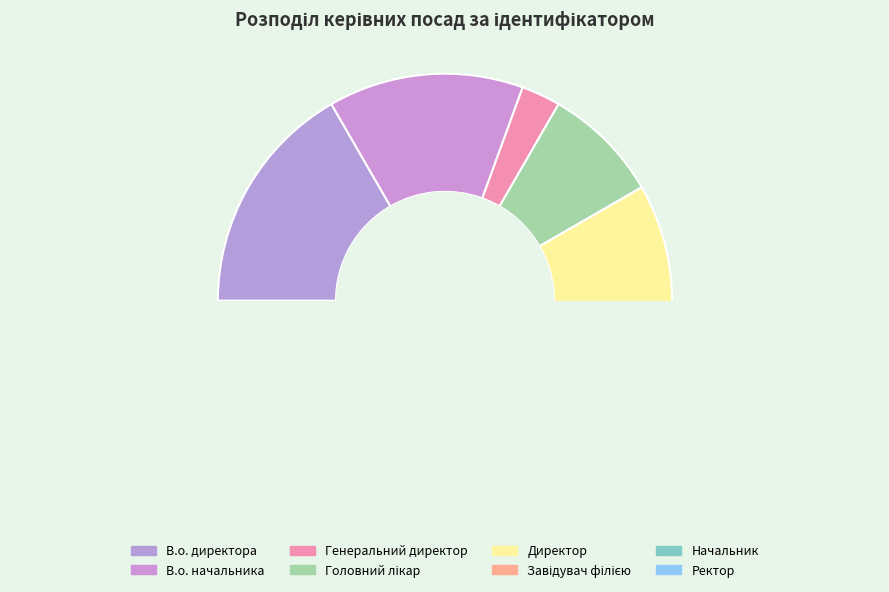

Is it true that В.о. начальника is 27% of the pie?

False